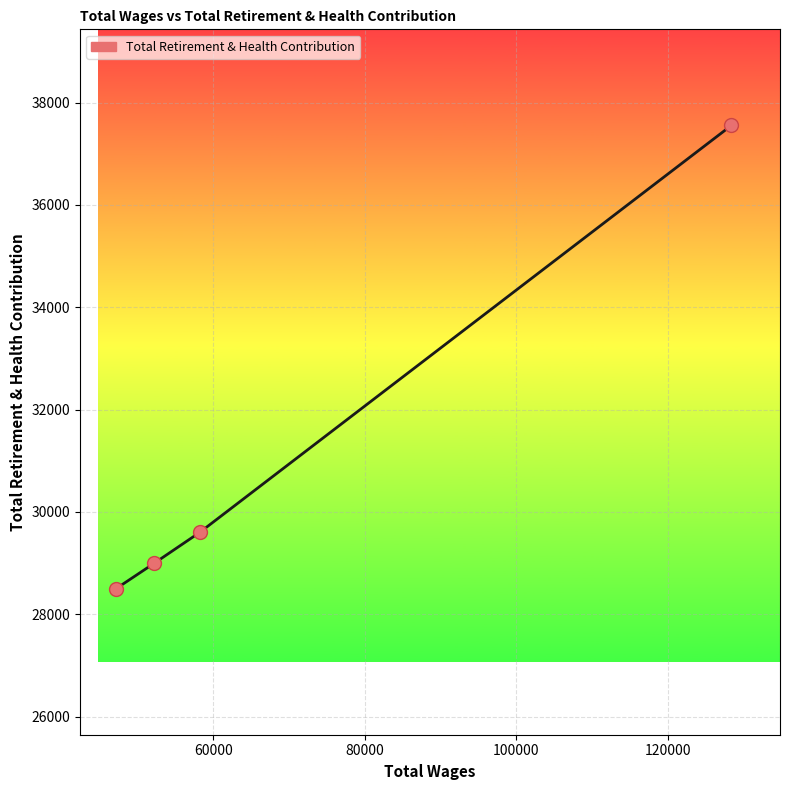

What is the minimum value shown in the chart?

28496